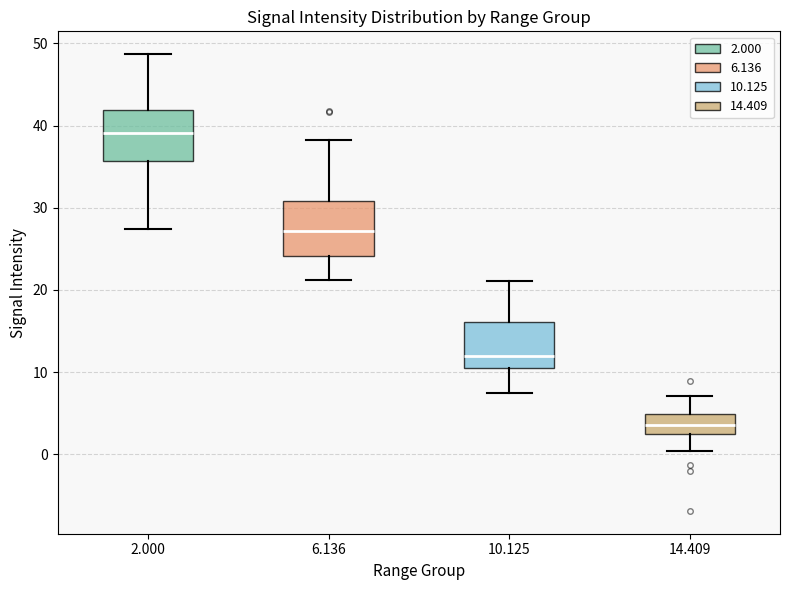

Reading left to right, transcribe this box plot: for each box, give where its median line is, the range the box spans, and where its two whiskers end, as read against the y-axis. The values are not printed on the chart, so give them approximately, as read against the axis.

2.000: median 39, box 36 to 42, whiskers 27 to 49
6.136: median 27, box 24 to 31, whiskers 21 to 38
10.125: median 12, box 10 to 16, whiskers 8 to 21
14.409: median 4, box 3 to 5, whiskers 0 to 7